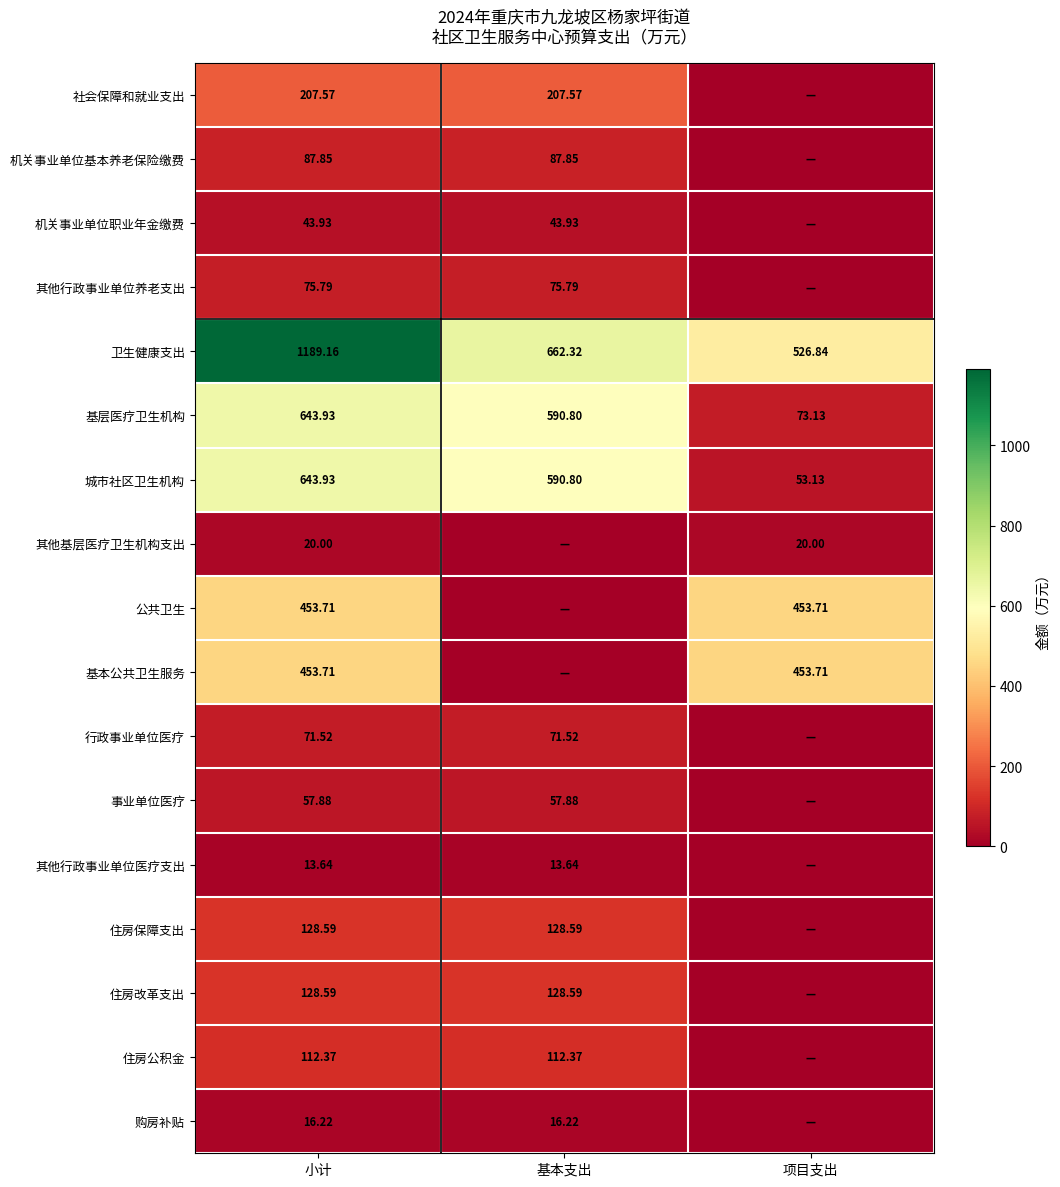

Which has a higher value, 基本支出 or 小计?

基本支出